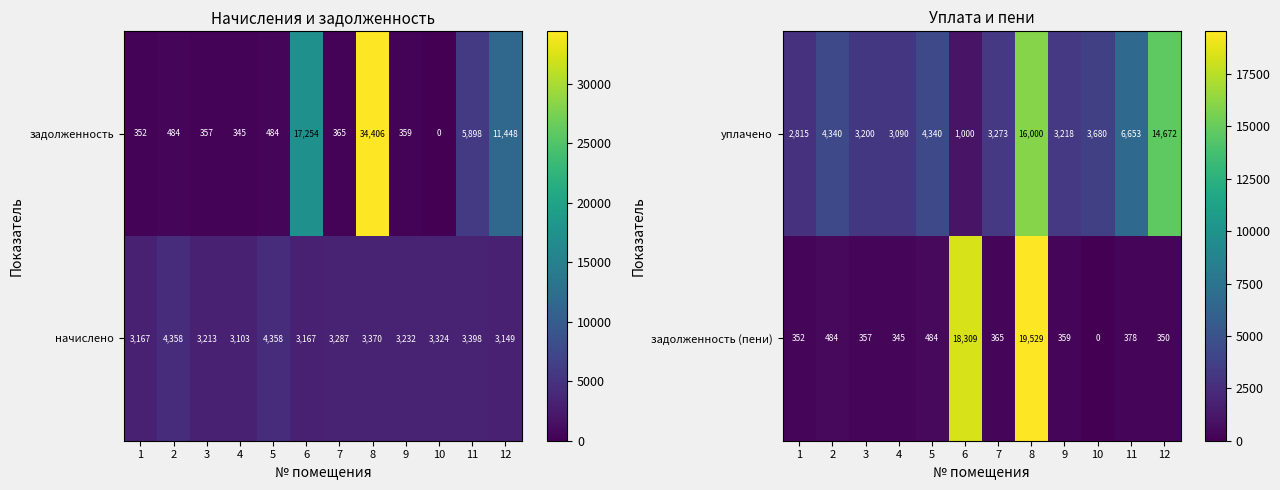

At which label does уплачено reach its peak?

8